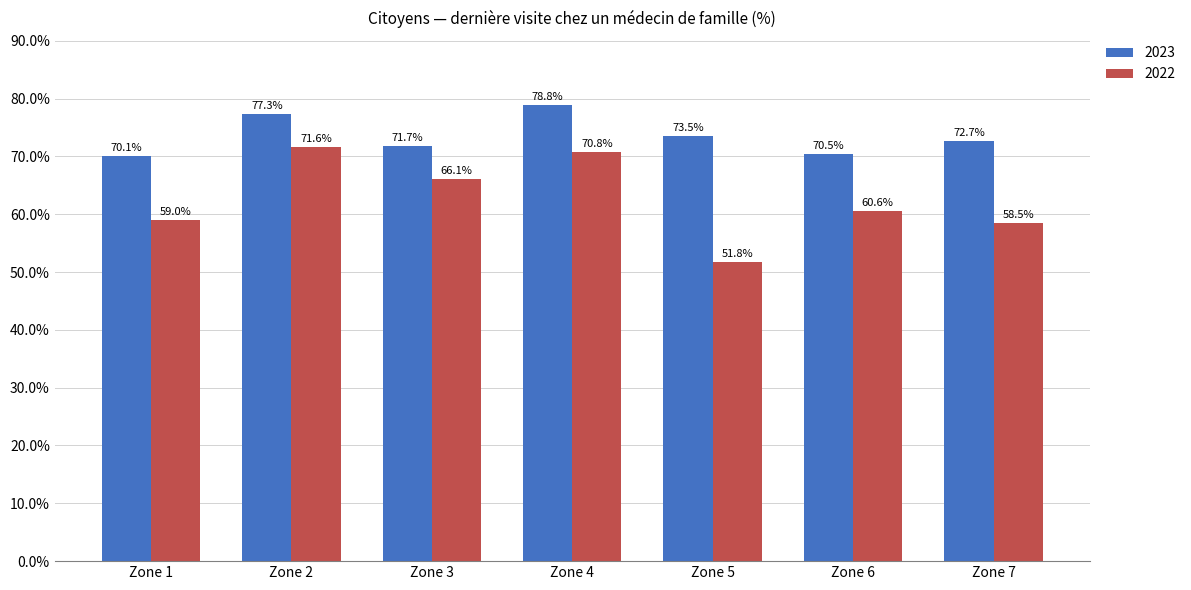

What is the greatest value displayed?

78.8